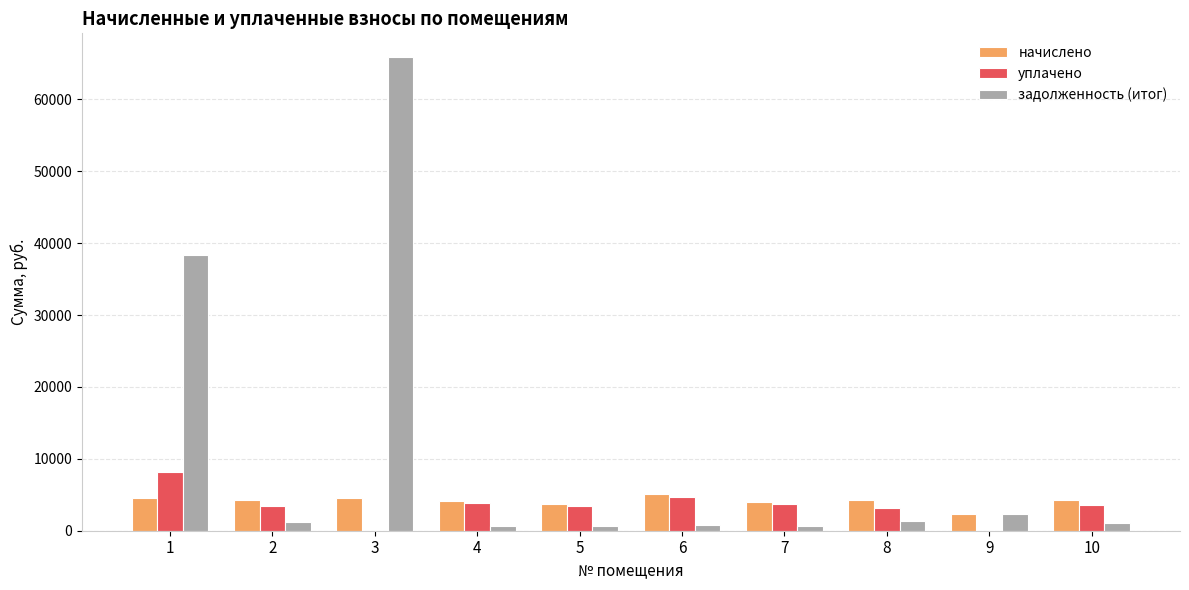

Between 3 and 4, which series saw the biggest shift?

задолженность (итог)